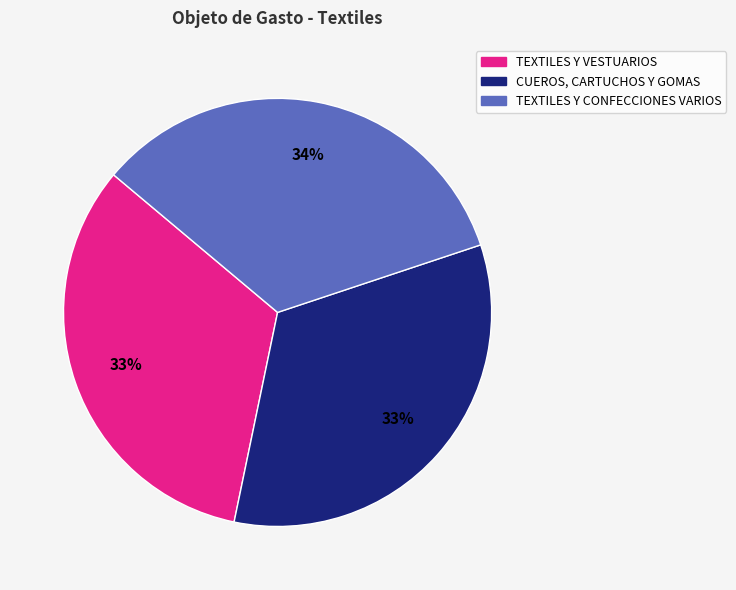

To the nearest percent, what portion does CUEROS, CARTUCHOS Y GOMAS represent?

33%